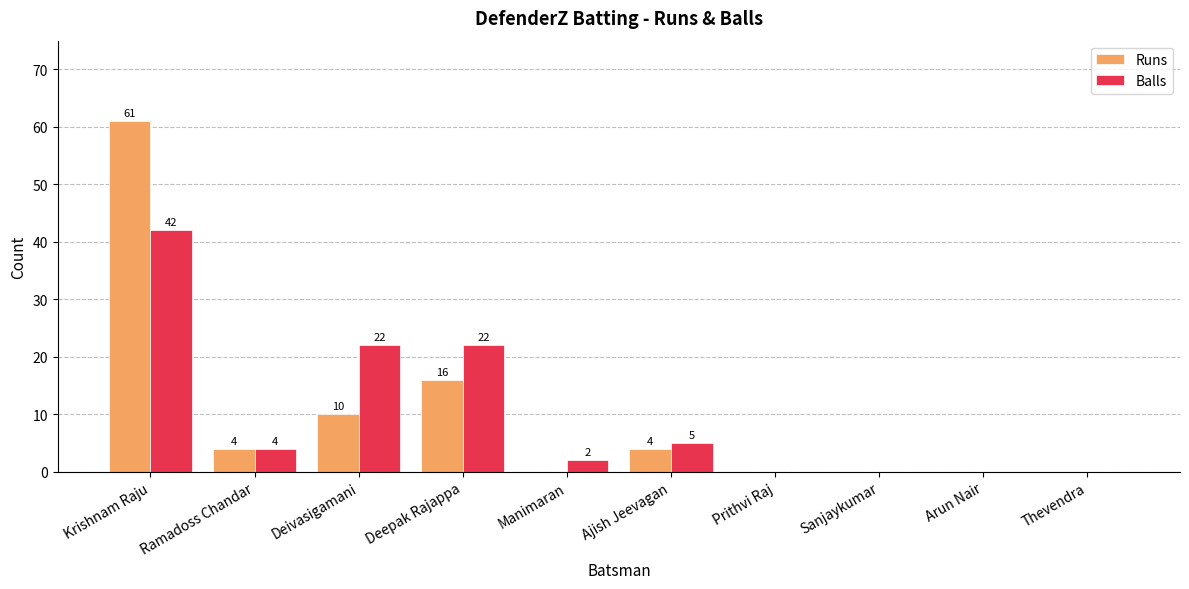

What is the sum of all Runs values?

95